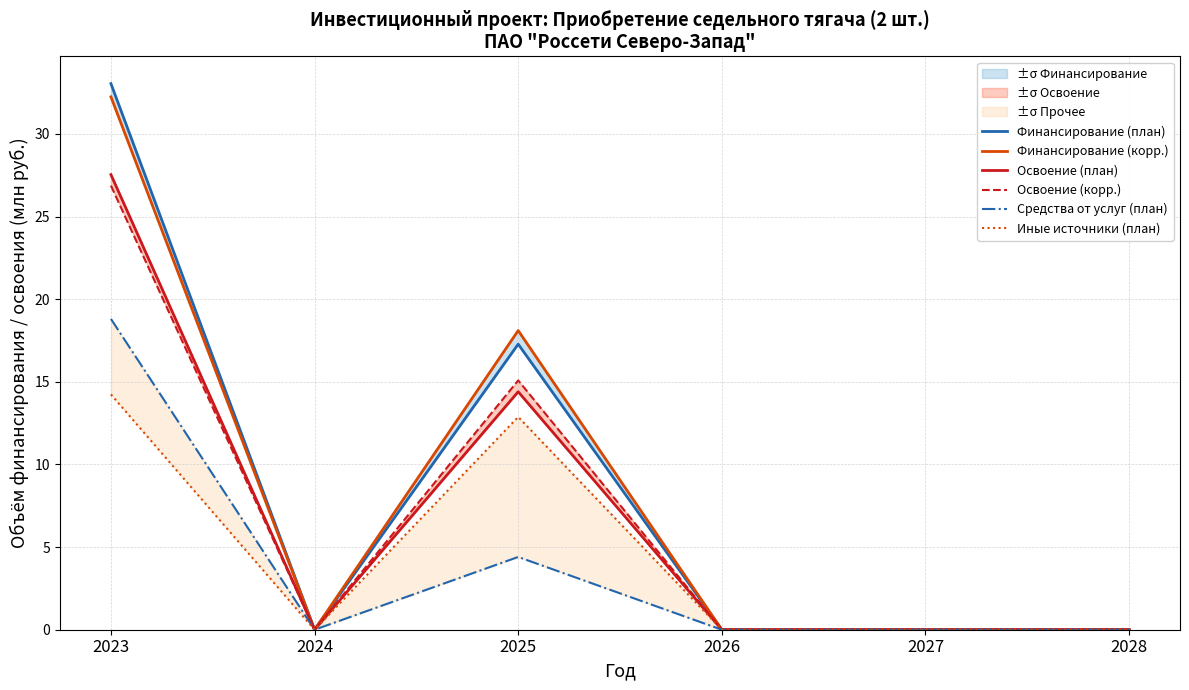

Which series has the largest range (max minus min)?

Финансирование (план)